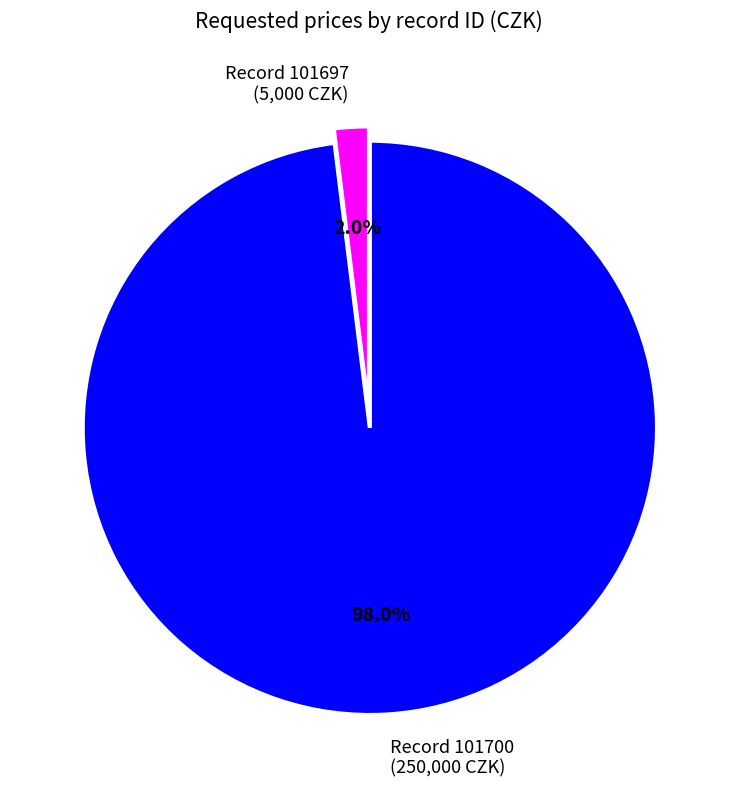

Which category accounts for the majority?

Record 101700 (250,000 CZK)